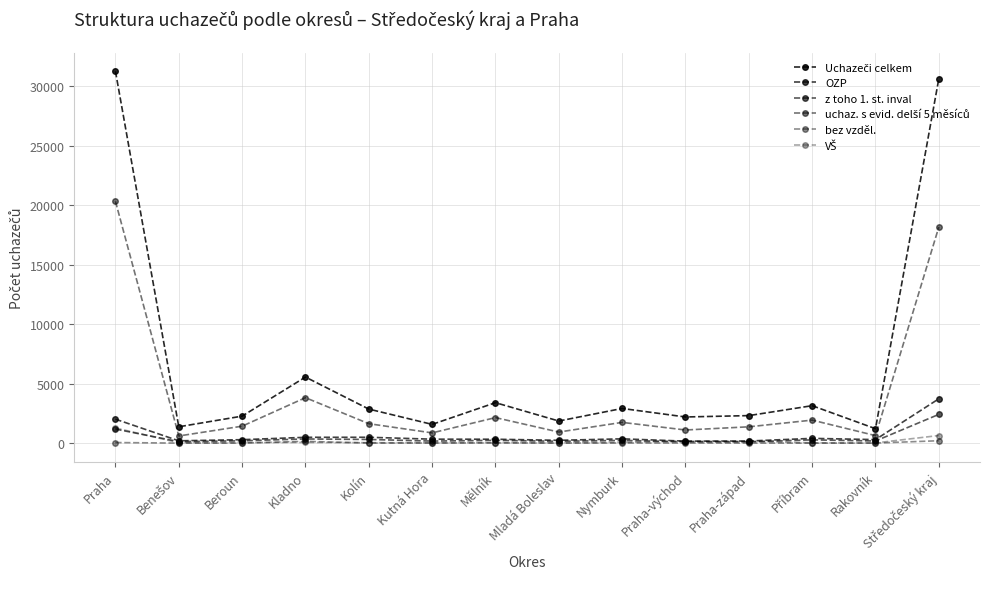

True or false: Uchazeči celkem has a value of 30652 at Středočeský kraj.

True